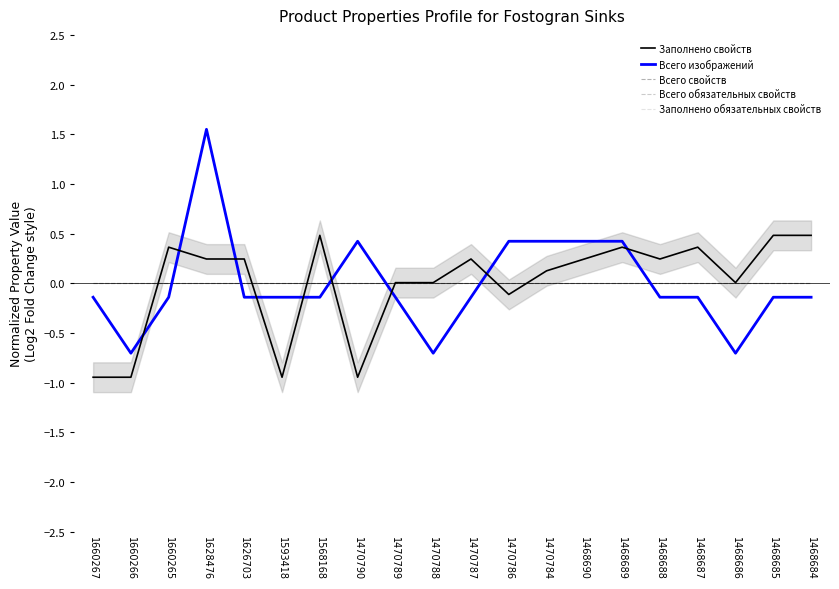

Which label corresponds to the largest value in the chart?

1628476